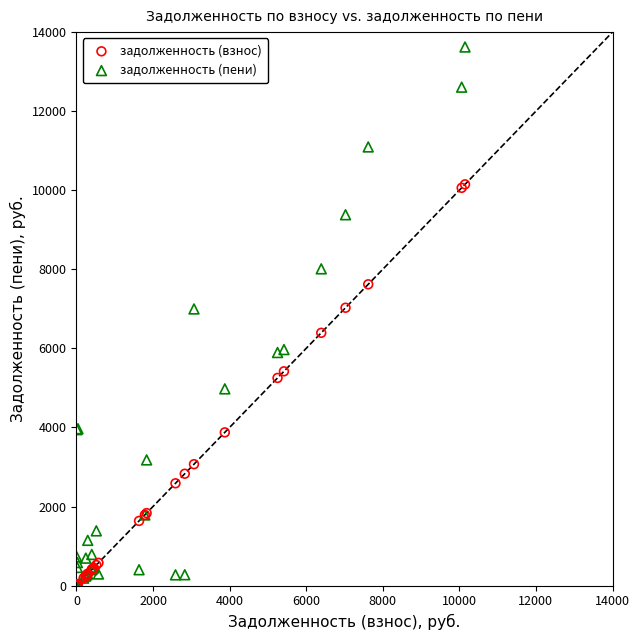

Which series has the largest Y range (max minus min)?

задолженность (пени)